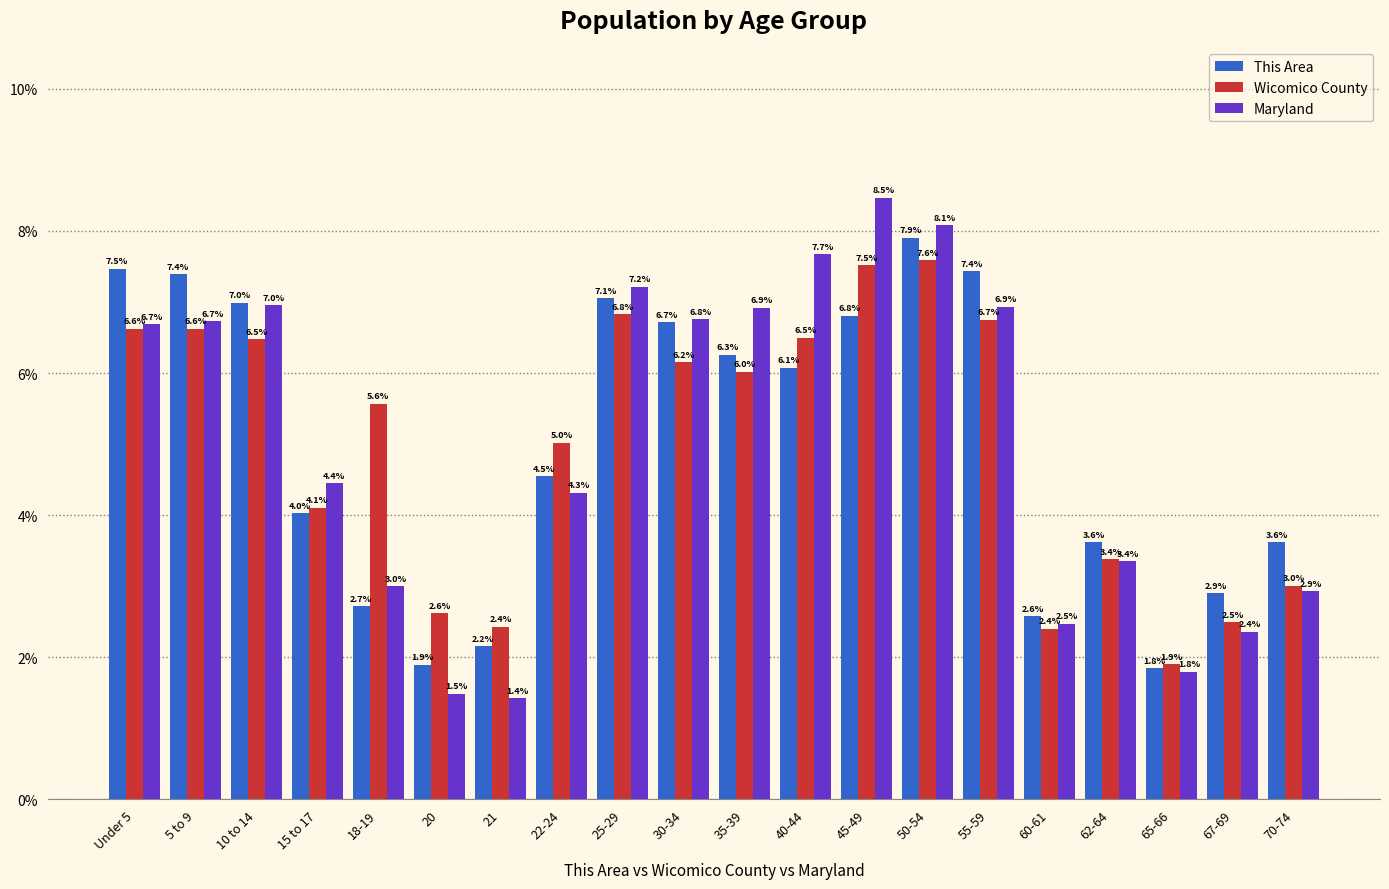

Reading left to right, transcribe all the data shown in this chart.

This Area: 7.5	7.4	7.0	4.0	2.7	1.9	2.2	4.5	7.1	6.7	6.3	6.1	6.8	7.9	7.4	2.6	3.6	1.8	2.9	3.6
Wicomico County: 6.6	6.6	6.5	4.1	5.6	2.6	2.4	5.0	6.8	6.2	6.0	6.5	7.5	7.6	6.7	2.4	3.4	1.9	2.5	3.0
Maryland: 6.7	6.7	7.0	4.4	3.0	1.5	1.4	4.3	7.2	6.8	6.9	7.7	8.5	8.1	6.9	2.5	3.4	1.8	2.4	2.9